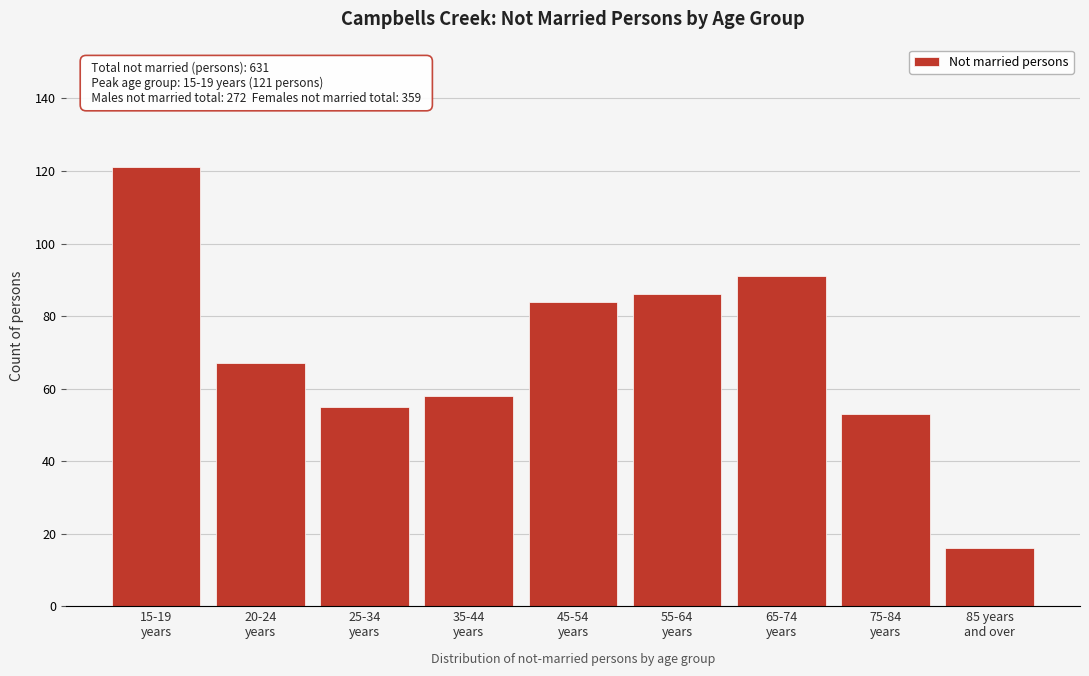

Reading left to right, extract all data points from this chart.

121	67	55	58	84	86	91	53	16